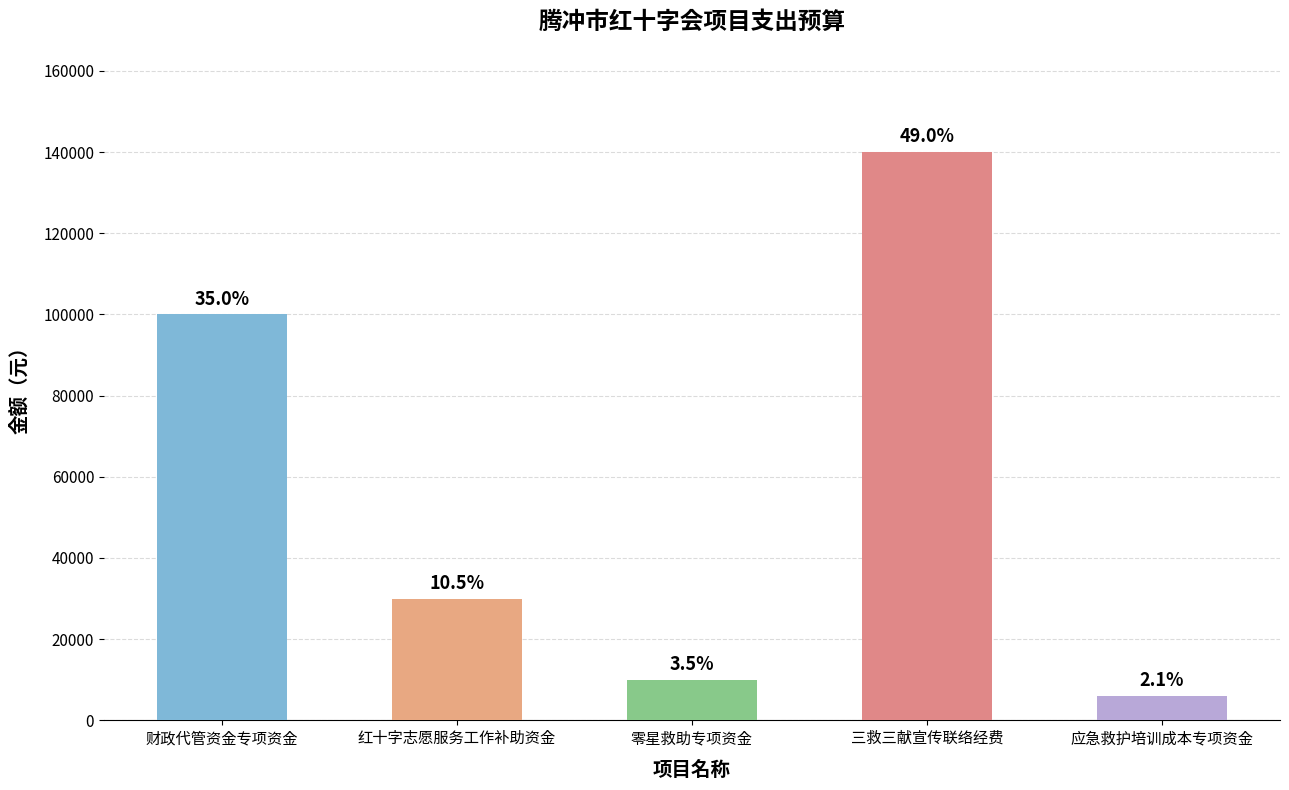

Are the bars grouped side by side (vs. stacked)?

No